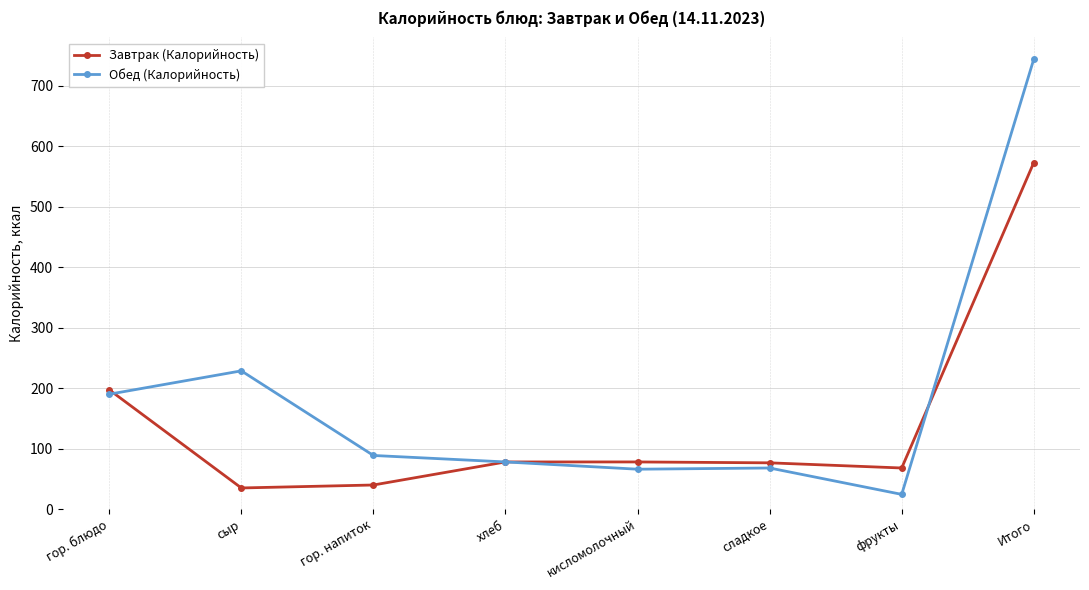

The Завтрак (Калорийность) series shows 39.9 at гор. напиток. True or false?

True